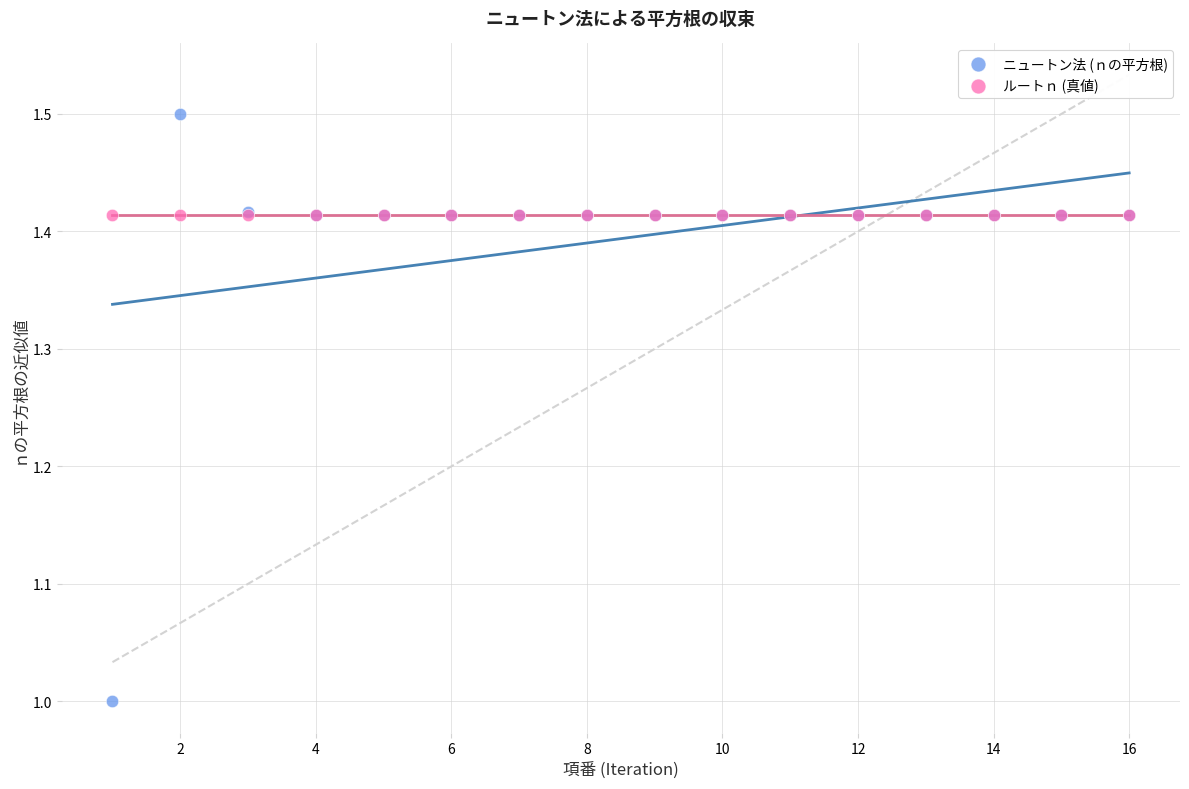

Which series reaches the minimum Y coordinate?

ニュートン法 (ｎの平方根)